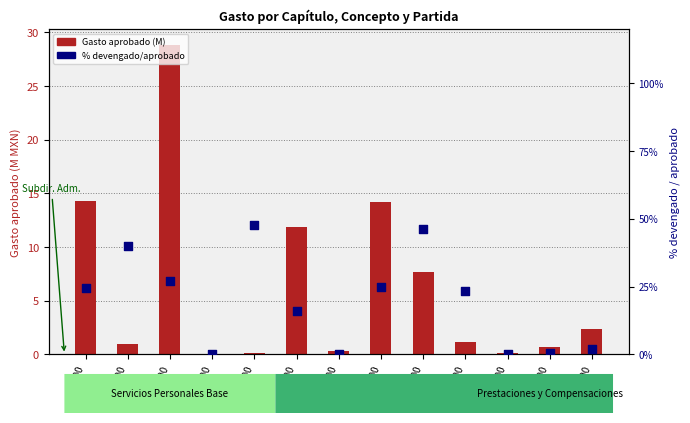

Which series has the widest spread of Y values?

% devengado/aprobado